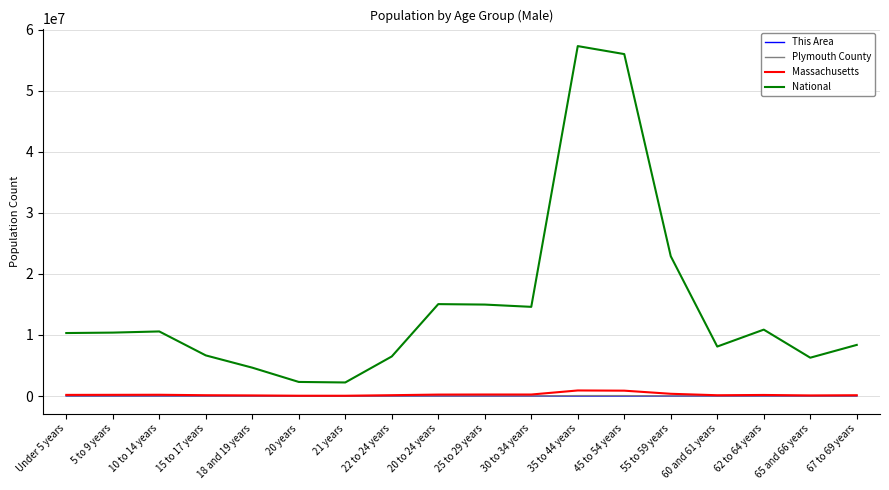

Read the This Area value at 20 to 24 years, to the nearest 100.

100